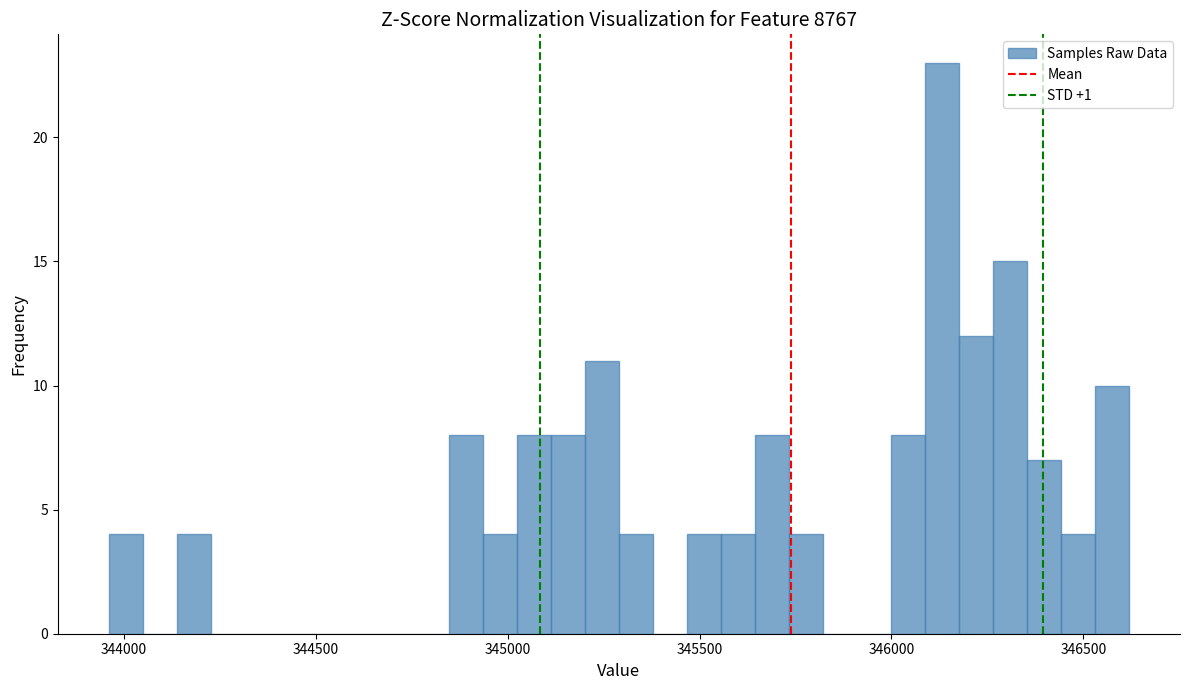

Read against the x-axis, roughly where is the centre of the tallest bar?

346150